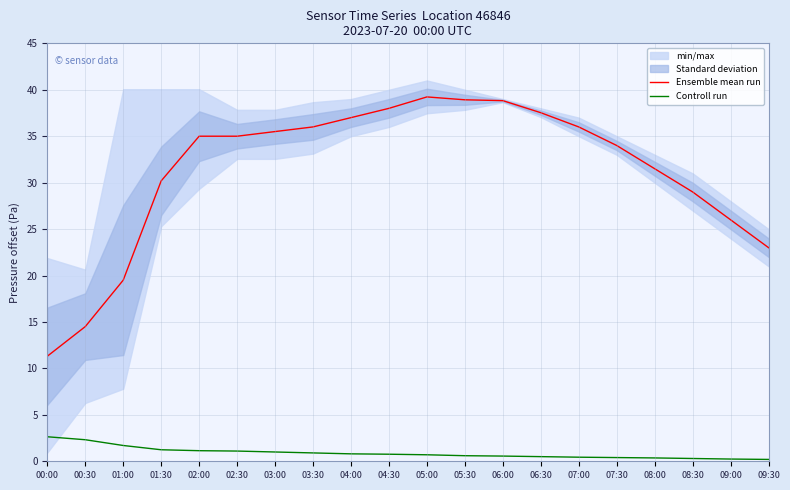

List the series in order of their peak value, highest first.

Ensemble mean run, Controll run